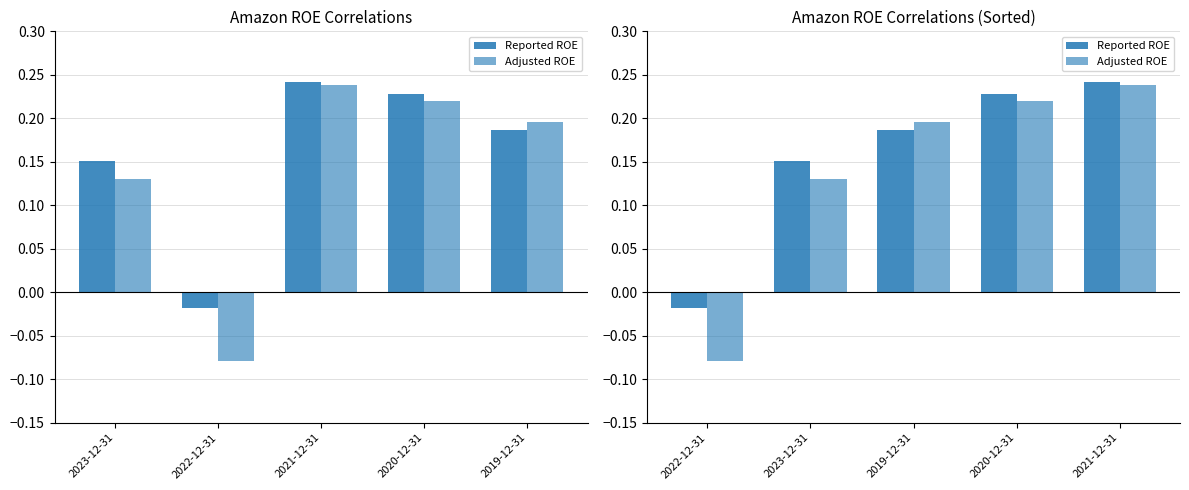

Rank the series by their maximum value, from lowest to highest.

Adjusted ROE, Reported ROE